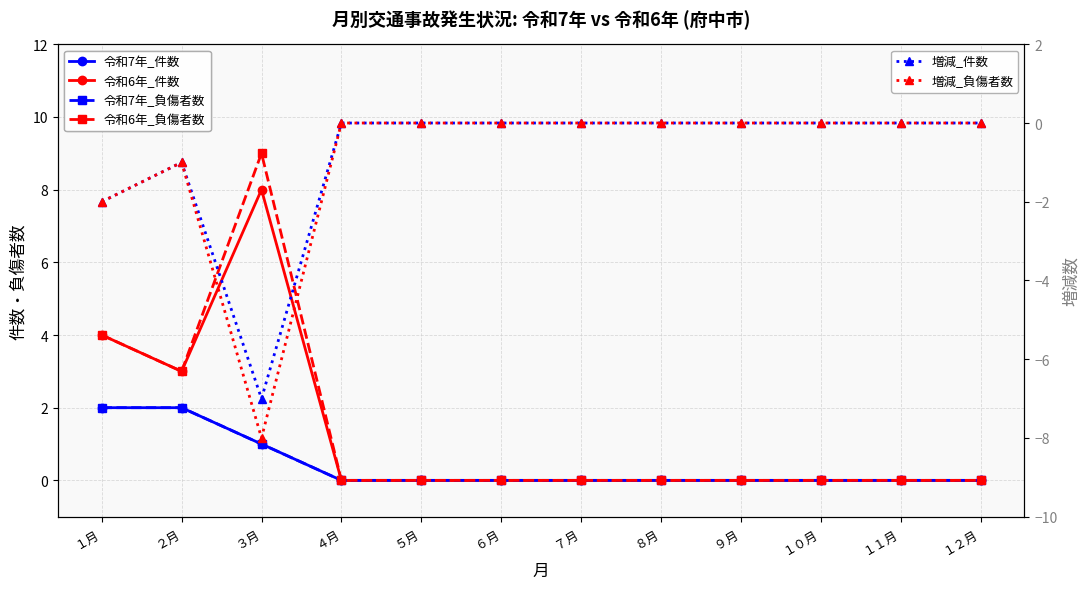

What is the difference between the maximum and minimum values in the 令和6年_件数 series?

8